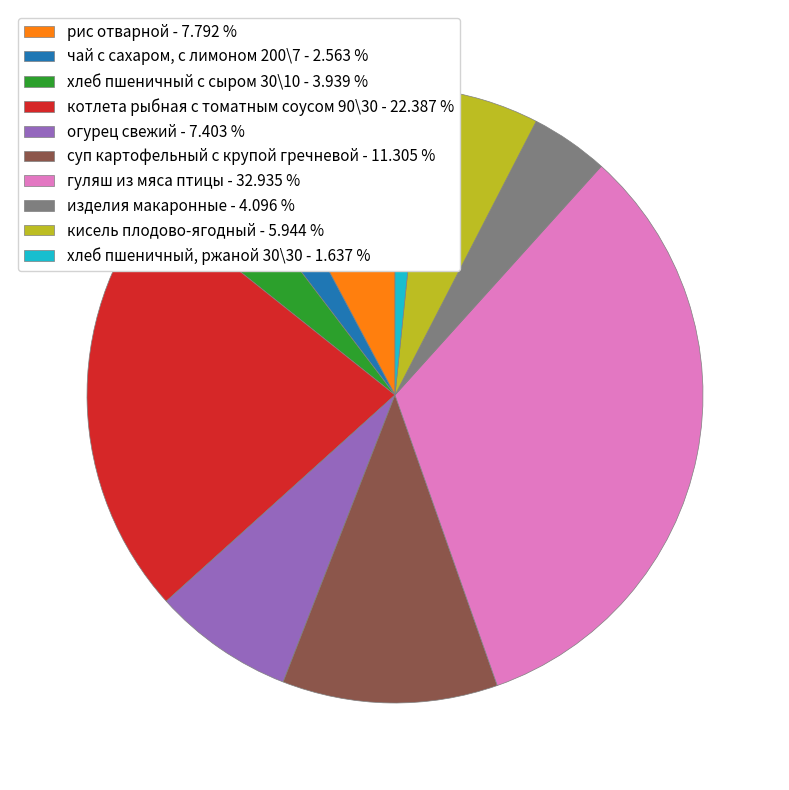

What is the smallest slice in the pie chart?

хлеб пшеничный, ржаной 30\30